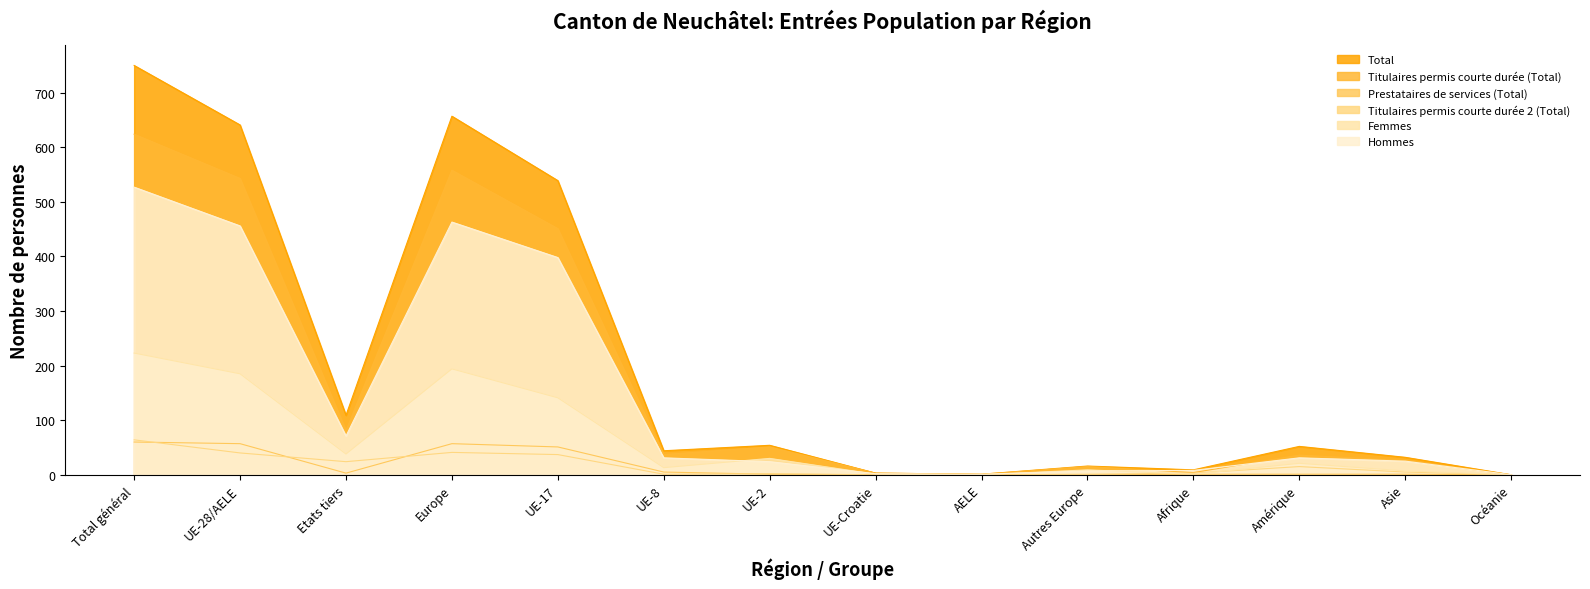

What is the spread (max minus min) of values at AELE?

1